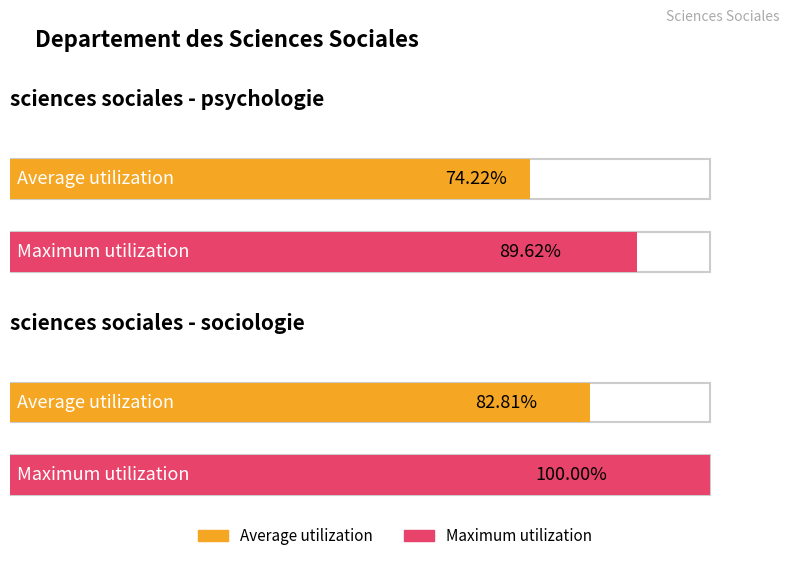

Which series has the largest total across all categories?

Maximum utilization